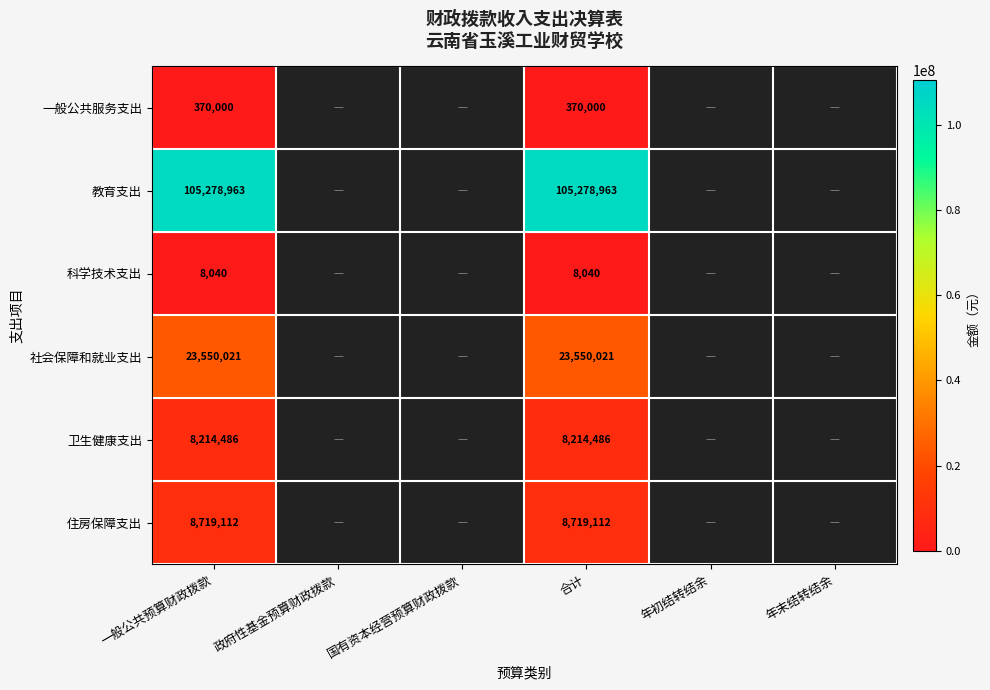

The value of 科学技术支出 at 一般公共预算财政拨款 is 8040. True or false?

True